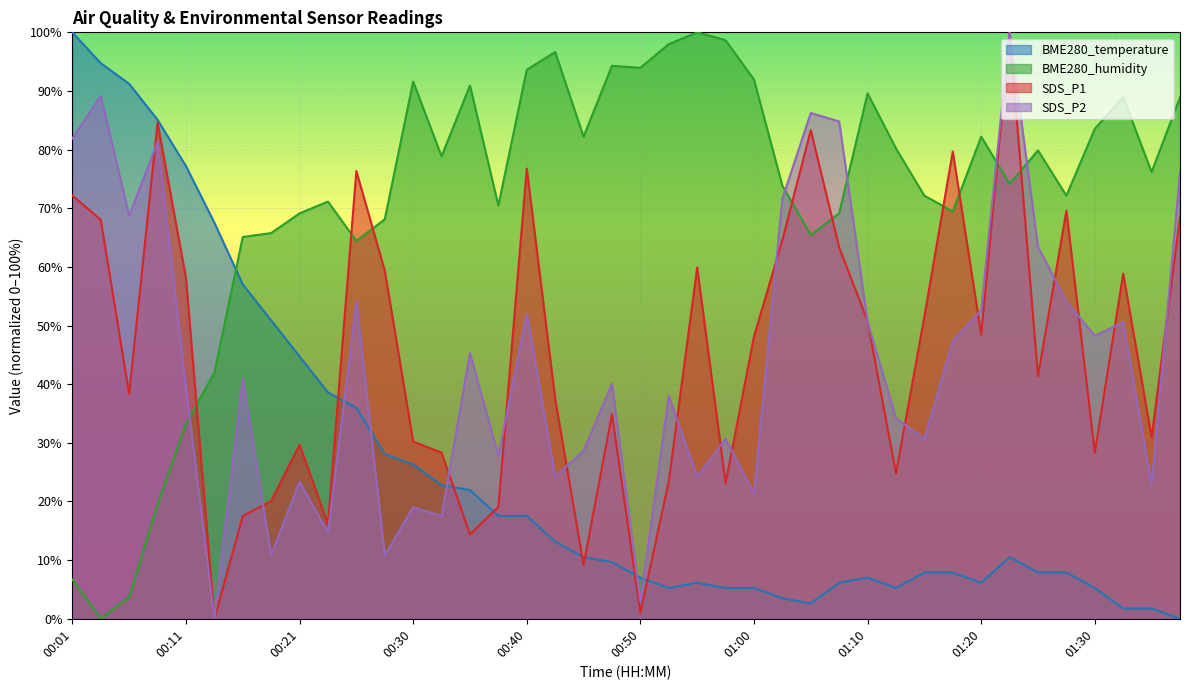

Does the chart display data point markers on the line(s)?

No